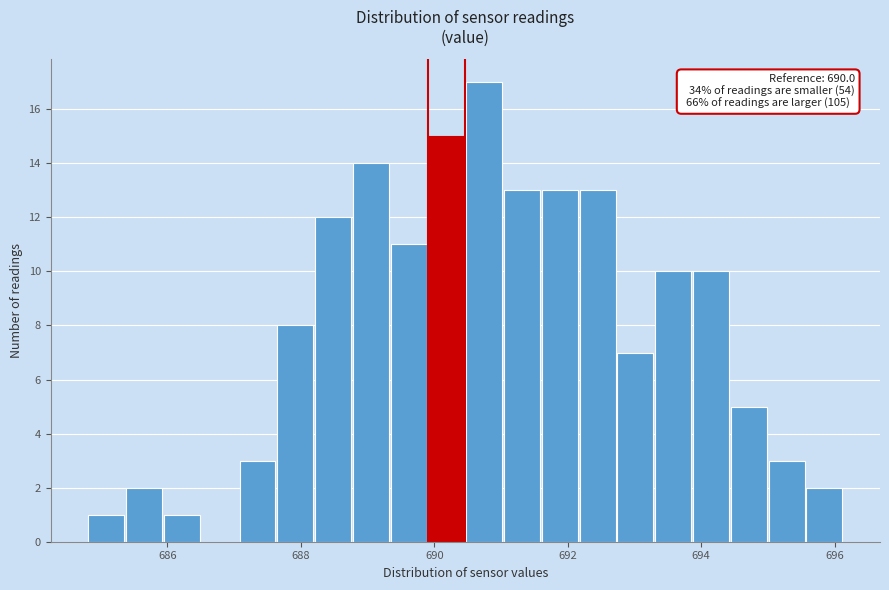

Read against the x-axis, roughly where is the centre of the tallest bar?

690.8